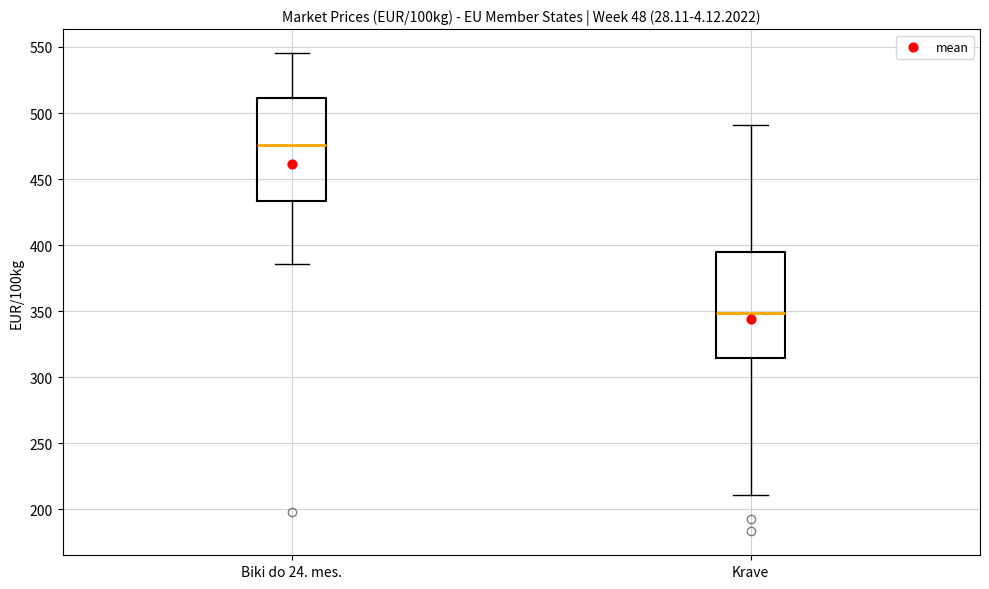

Where does the upper whisker of the box for Biki do 24. mes. end on the y-axis? The values are not printed on the chart, so give them approximately, as read against the axis.

545